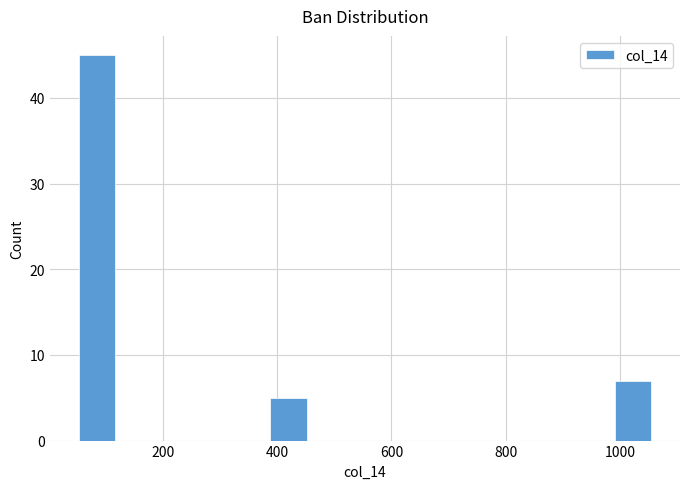

Read against the x-axis, roughly where is the centre of the tallest bar?

80